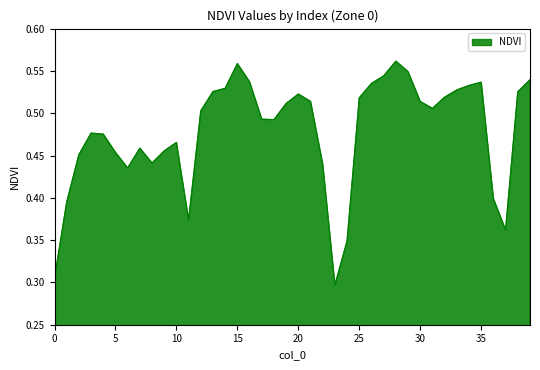

Rank the categories by value from lowest to highest.

23, 0, 24, 37, 11, 1, 36, 6, 22, 8, 2, 5, 9, 7, 10, 4, 3, 18, 17, 12, 31, 19, 30, 21, 25, 32, 20, 38, 13, 33, 14, 34, 26, 35, 16, 39, 27, 29, 15, 28